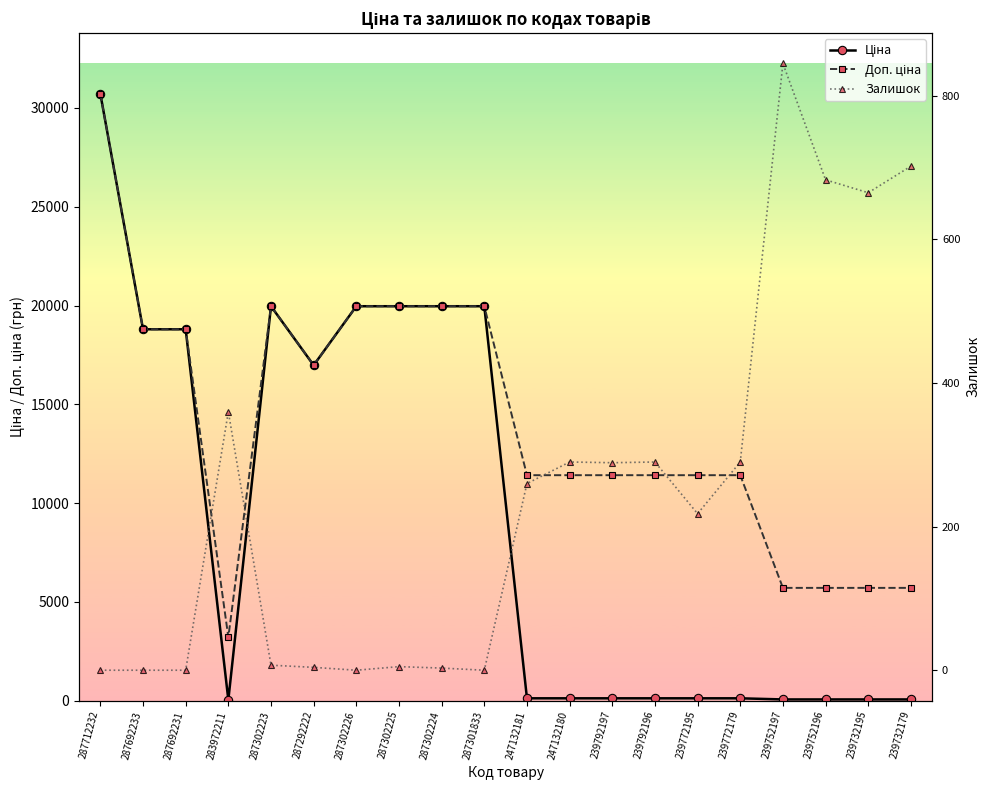

True or false: Залишок has a value of -341.2 at 287302226.

False